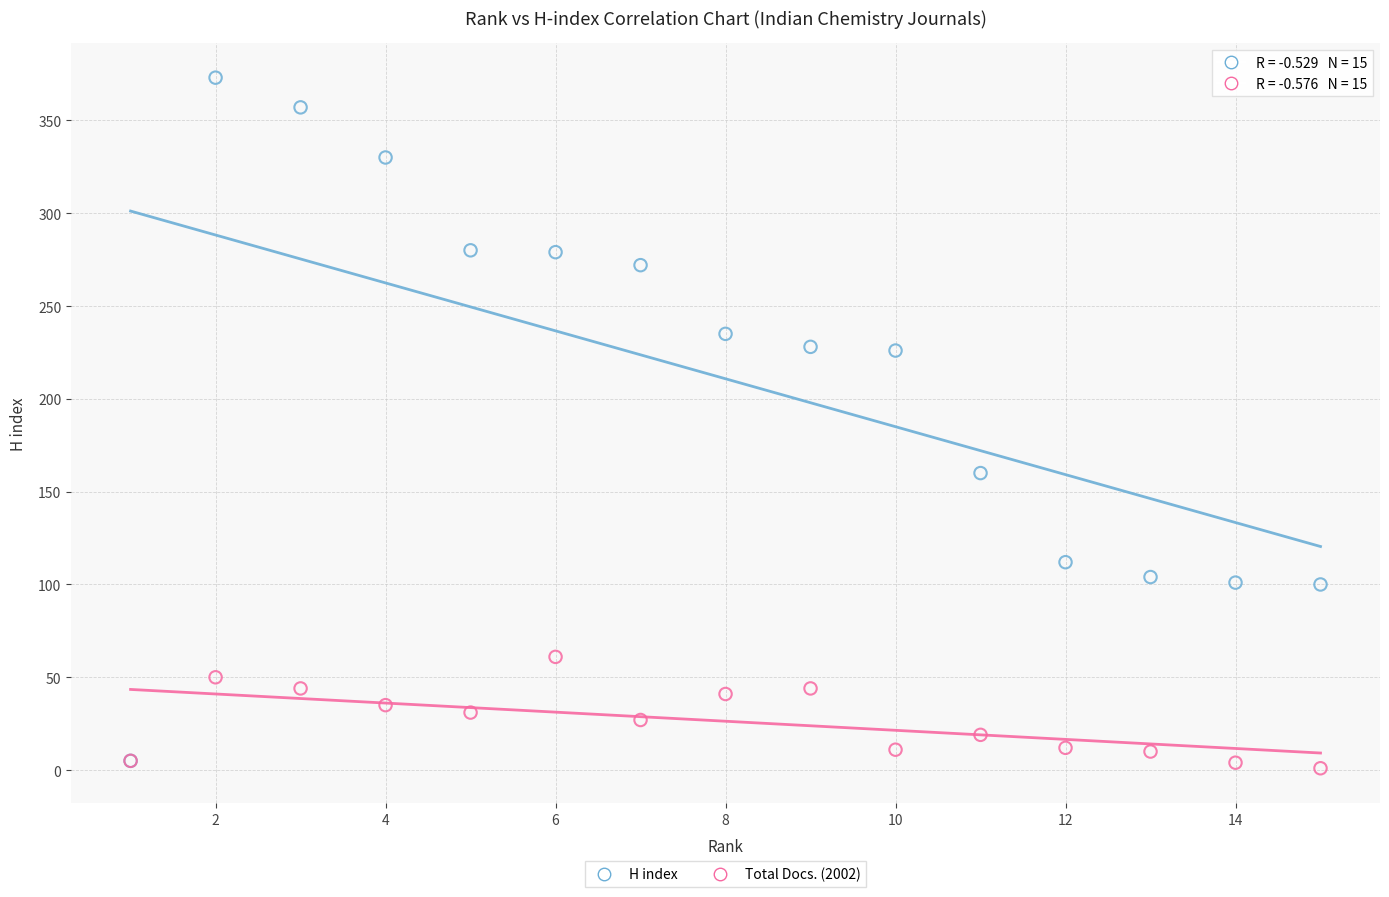

Which series has the largest Y range (max minus min)?

H index